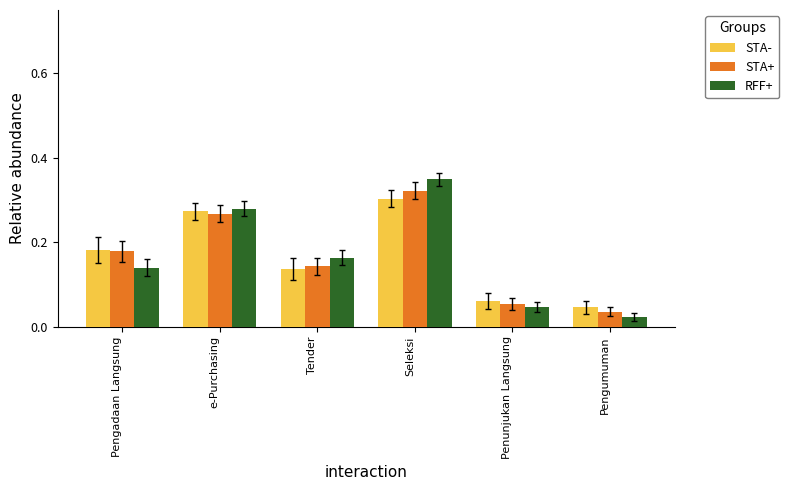

What are all the series names shown in the legend?

STA-, STA+, RFF+